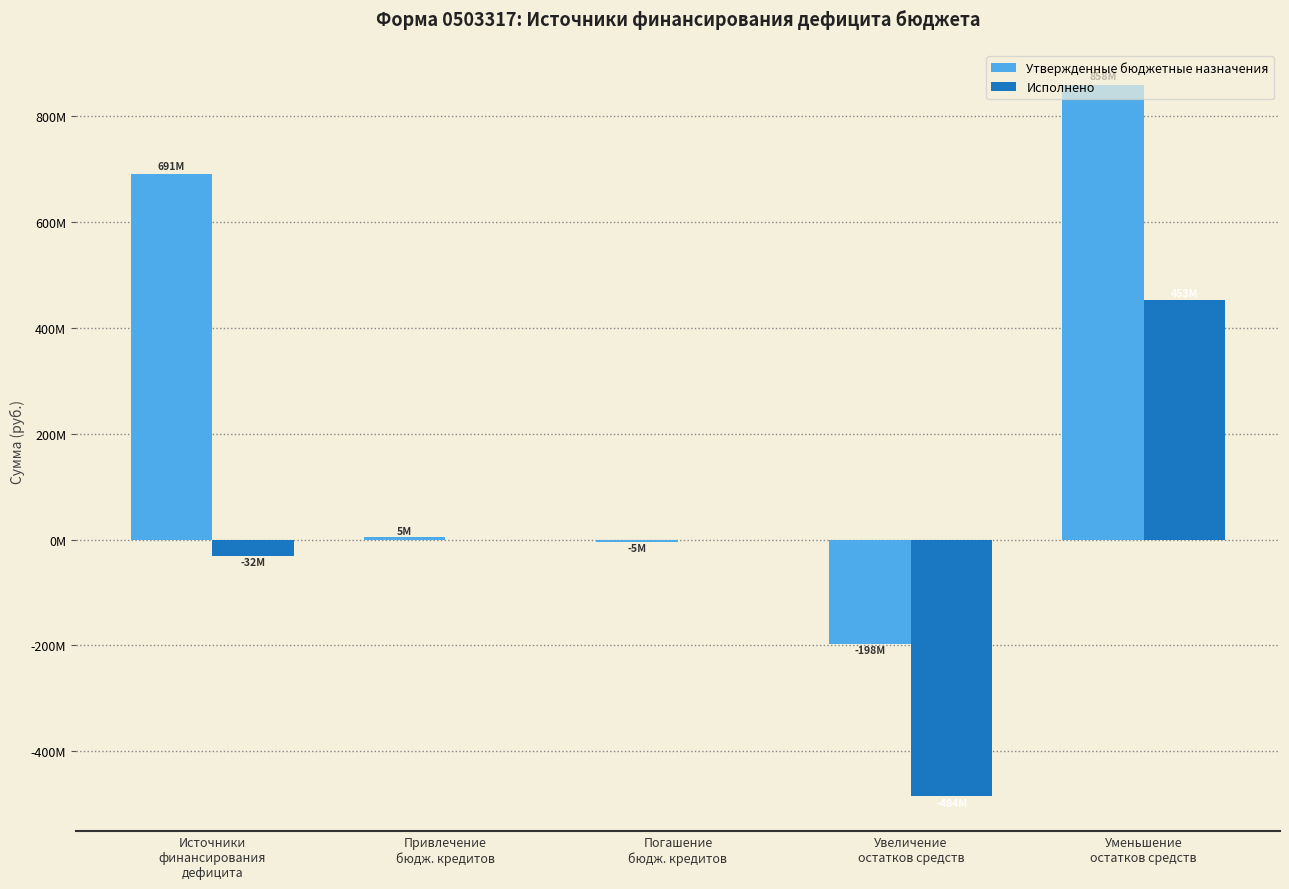

What are all the series names shown in the legend?

Утвержденные бюджетные назначения, Исполнено